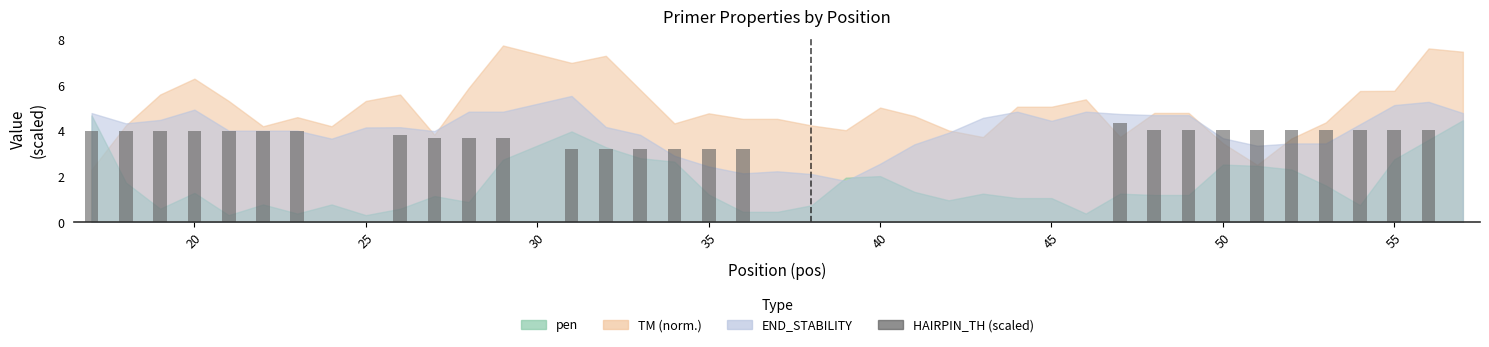

What is the greatest value displayed?

4.3